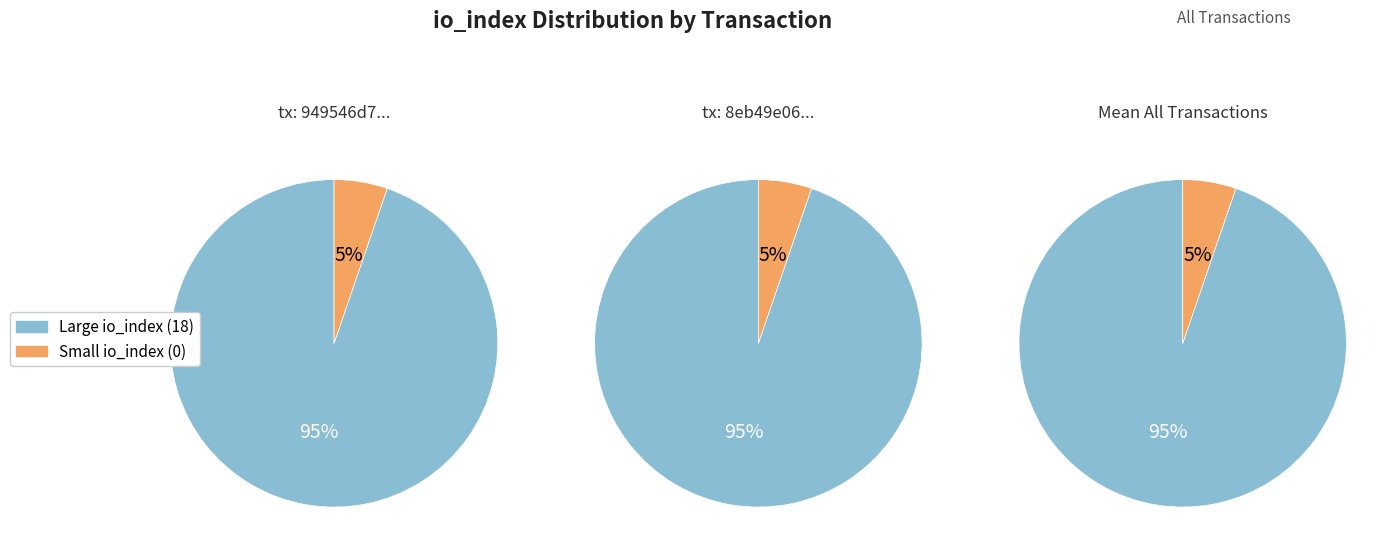

Is the sum of 1 and 0 greater than half?

Yes